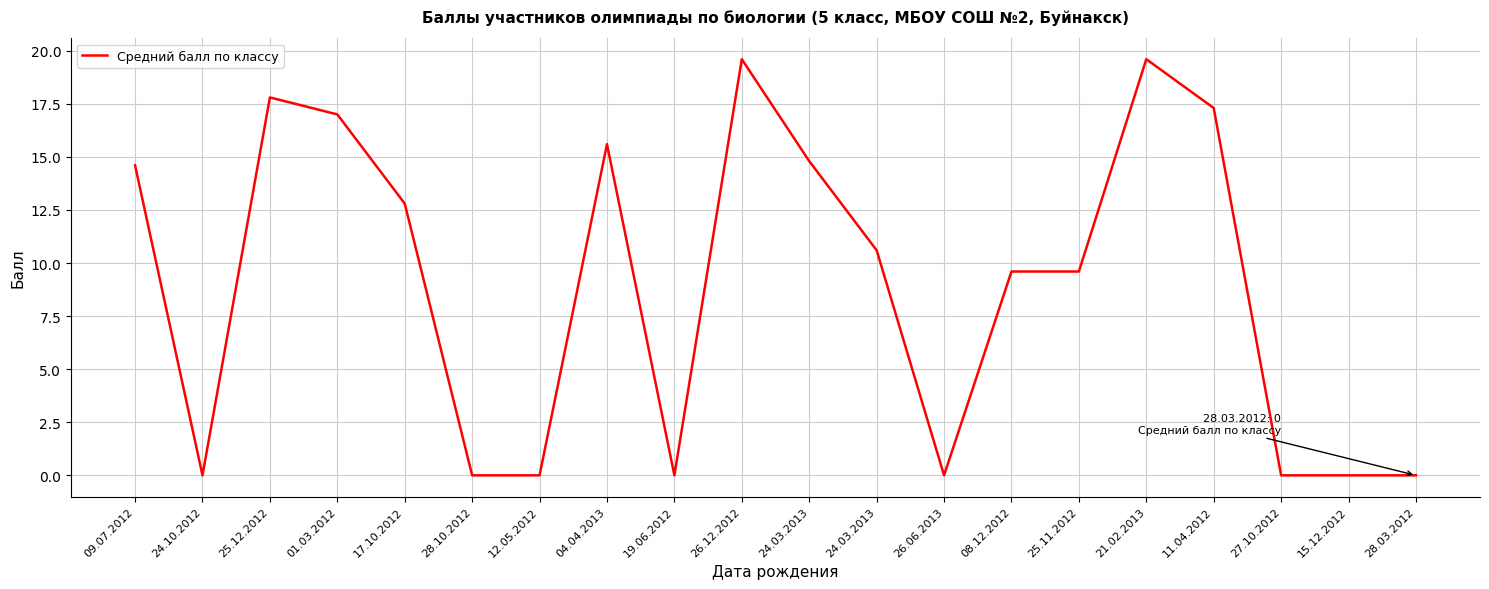

Does the chart have visible grid lines?

Yes